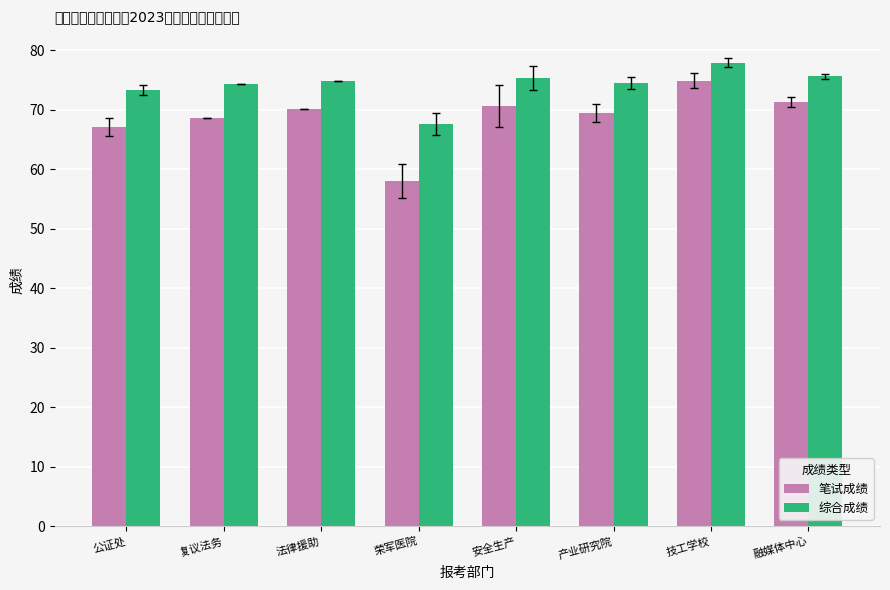

Which series has the widest spread of values?

笔试成绩